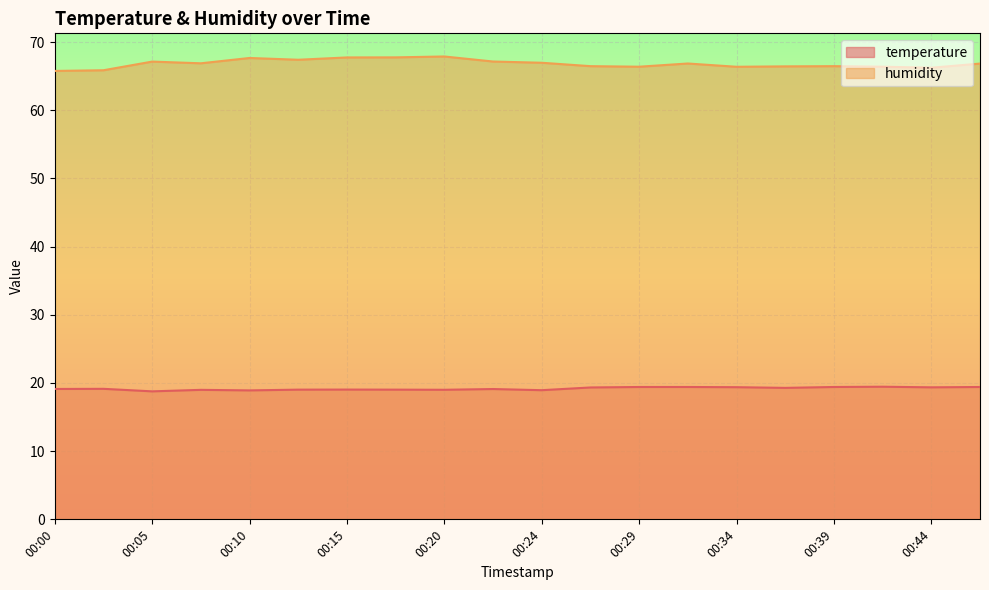

Reading left to right, extract all data points from this chart.

temperature: 00:00=19.1	00:03=19.1	00:05=18.8	00:07=19.0	00:10=18.9	00:12=19.0	00:15=19.0	00:17=19.0	00:20=19.0	00:22=19.1	00:24=18.9	00:27=19.3	00:29=19.4	00:32=19.4	00:34=19.4	00:37=19.3	00:39=19.4	00:42=19.4	00:44=19.4	00:47=19.4
humidity: 00:00=65.8	00:03=65.9	00:05=67.1	00:07=66.9	00:10=67.7	00:12=67.4	00:15=67.7	00:17=67.8	00:20=67.9	00:22=67.1	00:24=67.0	00:27=66.5	00:29=66.4	00:32=66.8	00:34=66.4	00:37=66.4	00:39=66.5	00:42=66.4	00:44=66.2	00:47=66.8